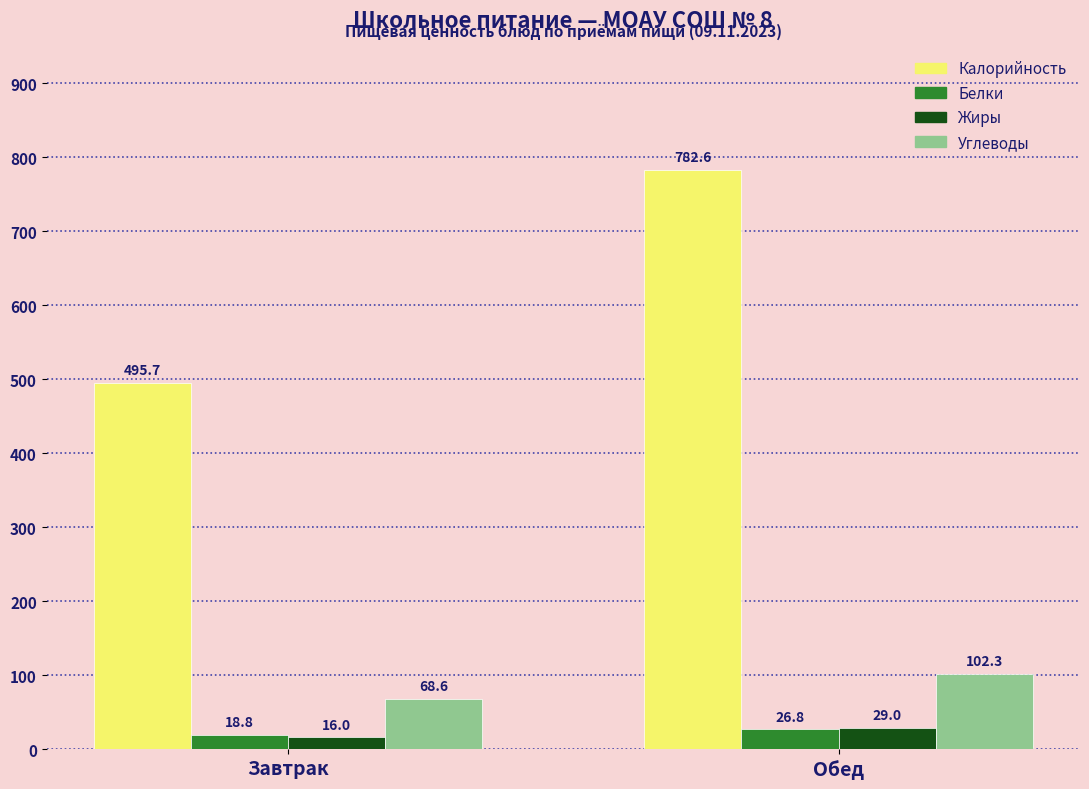

Reading left to right, extract all data points from this chart.

Калорийность: 495.7	782.6
Белки: 18.8	26.8
Жиры: 16.0	29.0
Углеводы: 68.6	102.3